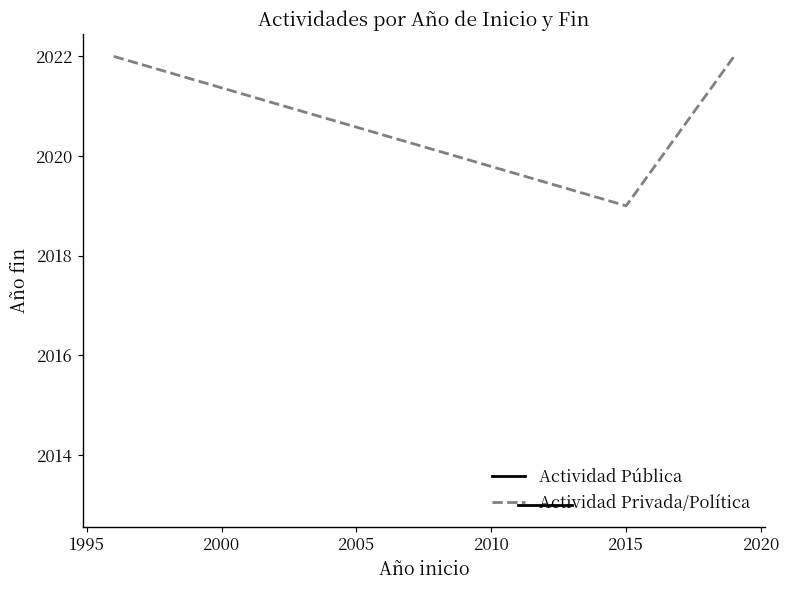

Where does the data first go above 2019?

1996